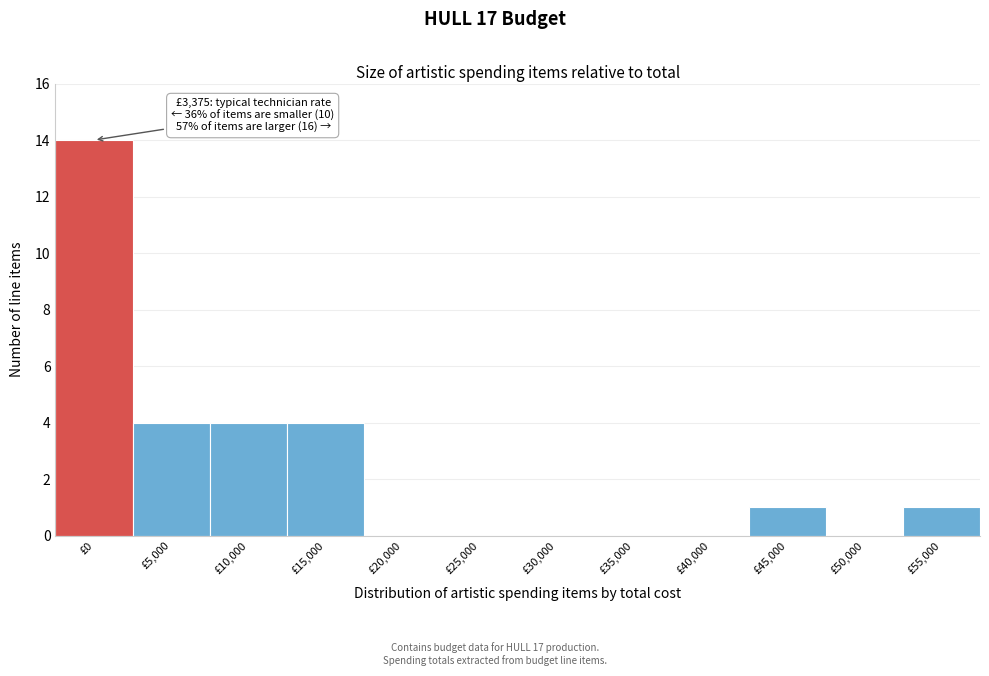

Reading right to left, list all the values displayed in this chart.

£55,000=1	£50,000=0	£45,000=1	£40,000=0	£35,000=0	£30,000=0	£25,000=0	£20,000=0	£15,000=4	£10,000=4	£5,000=4	£0=14